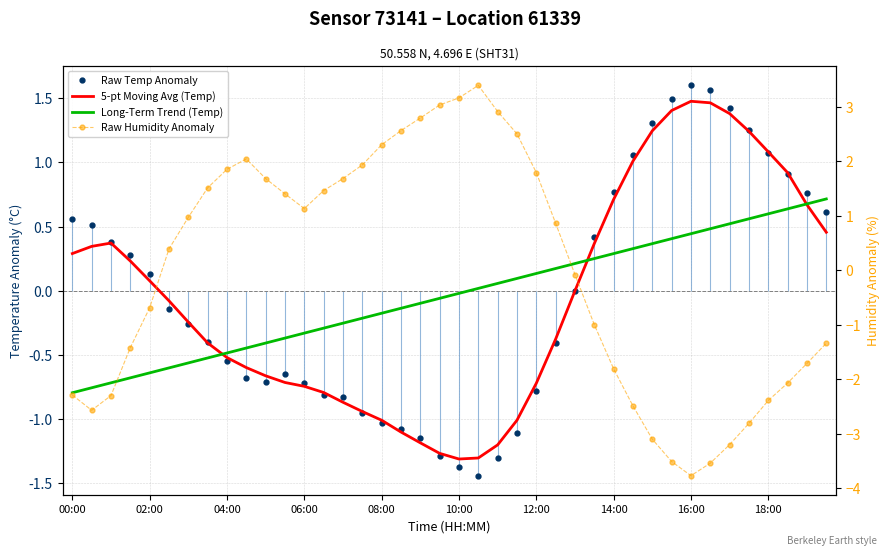

The Raw Temp Anomaly series shows -0.8 at 14. True or false?

True